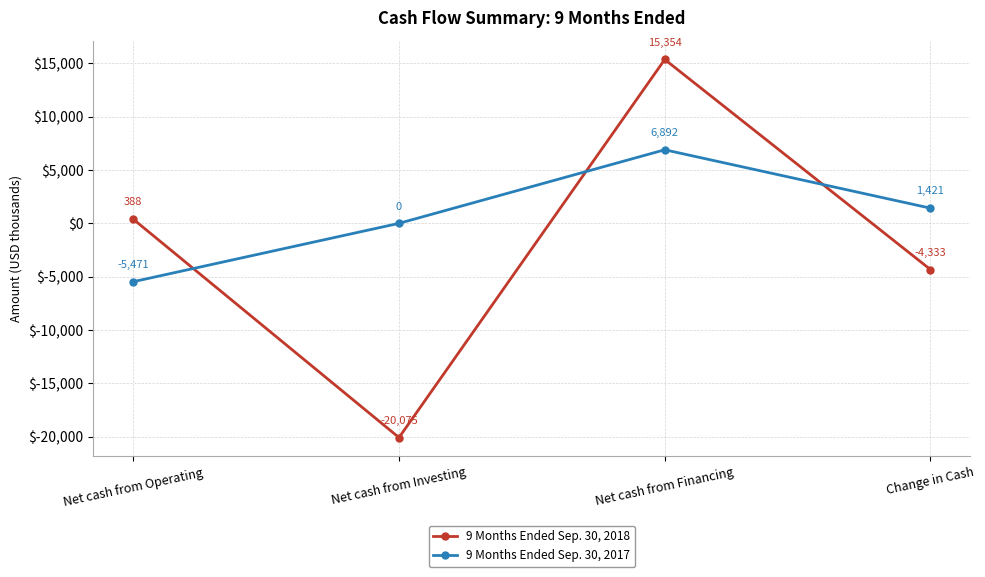

Where do 9 Months Ended Sep. 30, 2018 and 9 Months Ended Sep. 30, 2017 first cross each other?

Net cash from Operating and Net cash from Investing